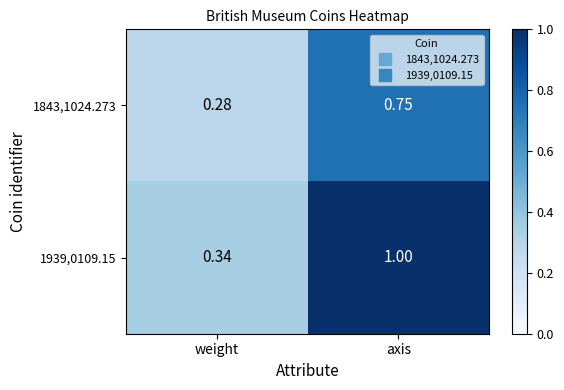

Count the number of categories in the chart.

2